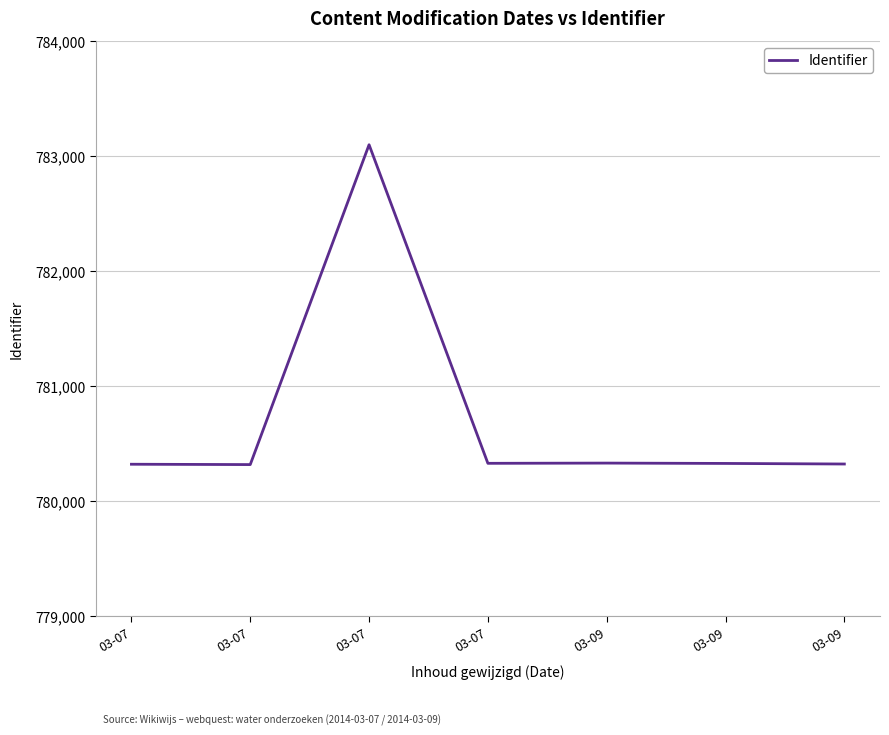

Does the chart display data point markers on the line(s)?

No